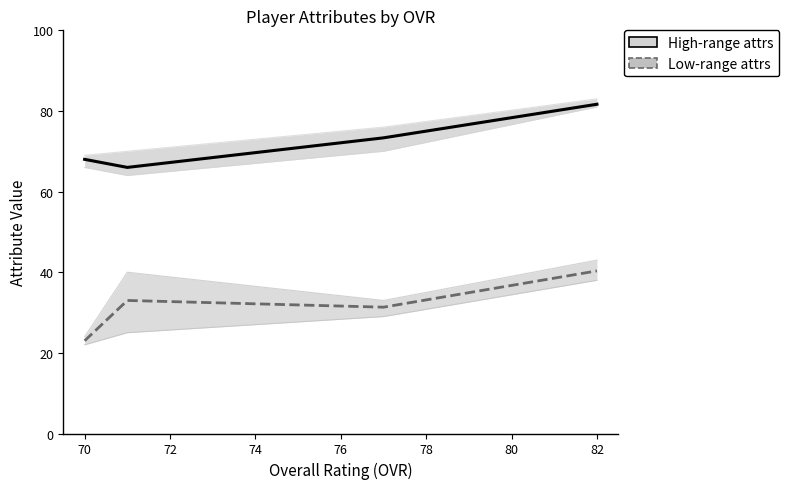

True or false: High-range attrs (ovr_raw, jumping, mental) and Low-range attrs (catching, carrying, run_defense) intersect in this chart.

False